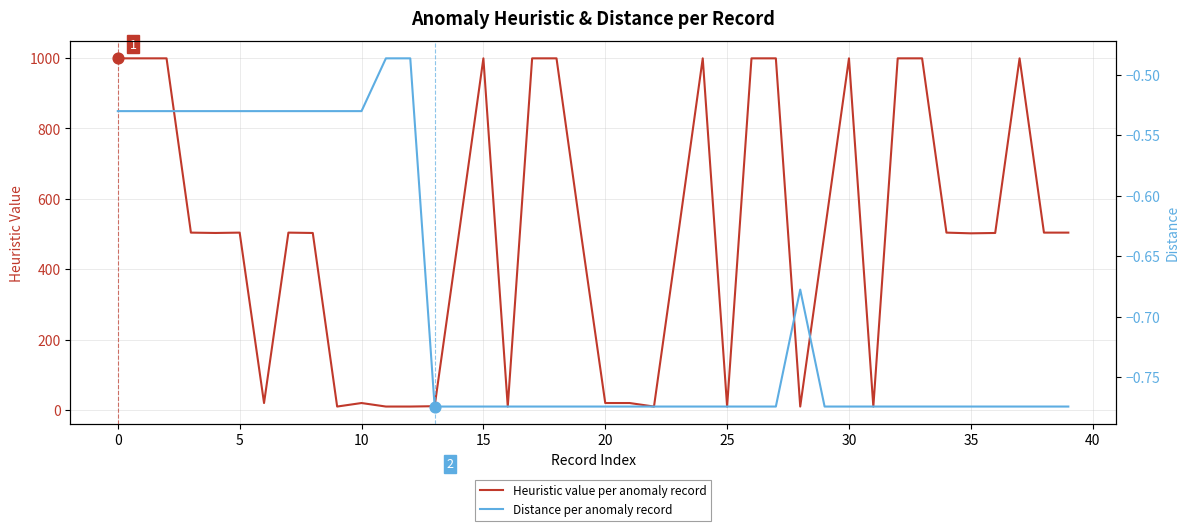

Which series has the widest spread of Y values?

Heuristic value per anomaly record